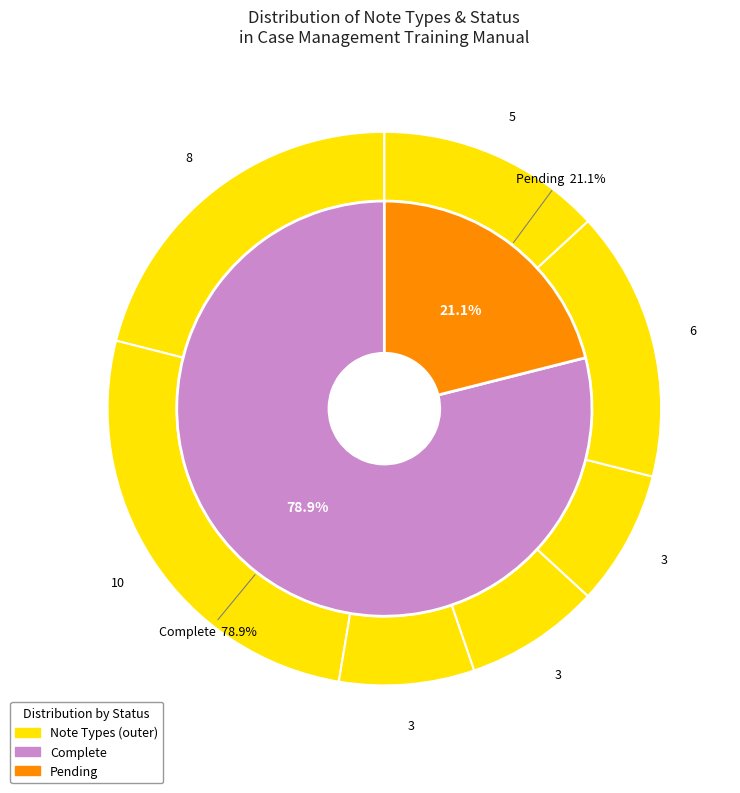

How many segments does this pie chart have?

7